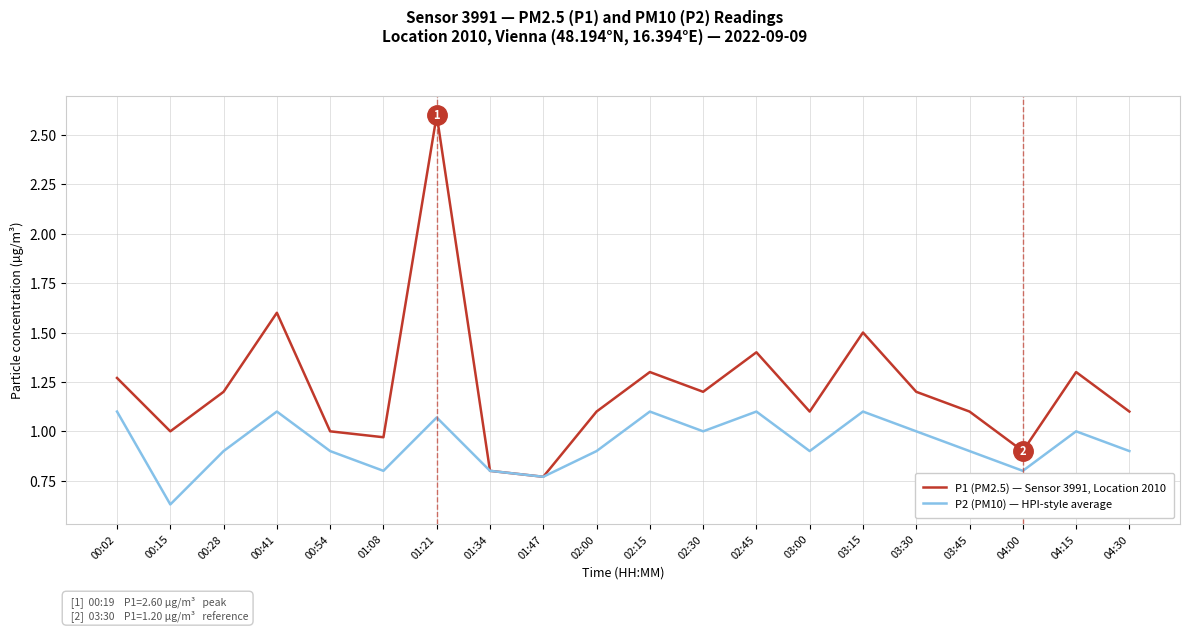

In P2 (PM10) — HPI-style average, how many points are lower than both neighbors (excluding endpoints)?

6